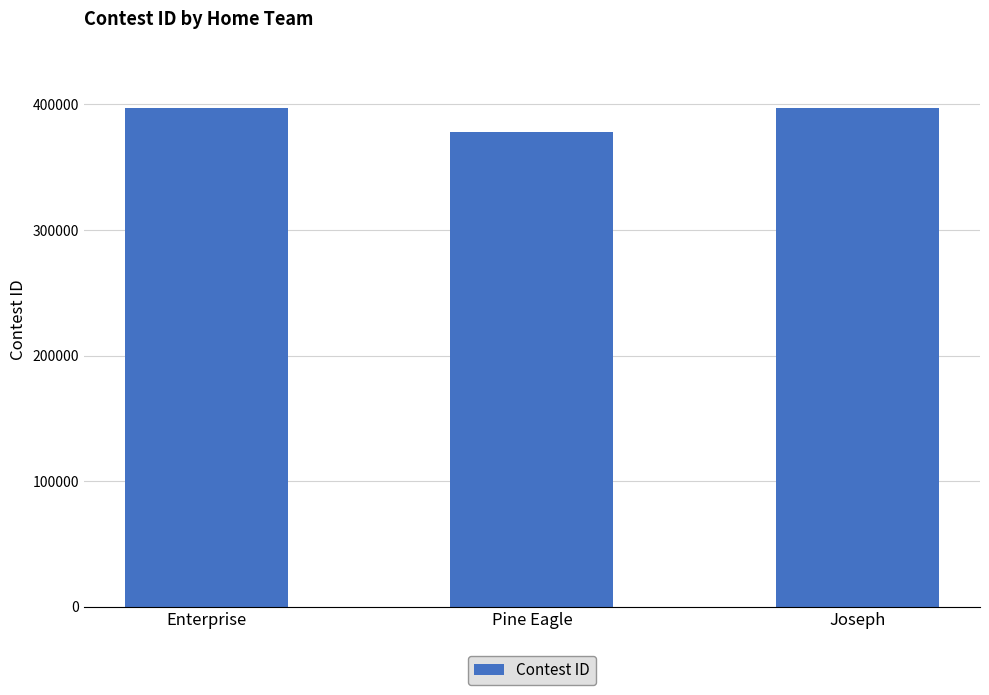

True or false: the data shows 397192 at Enterprise.

True